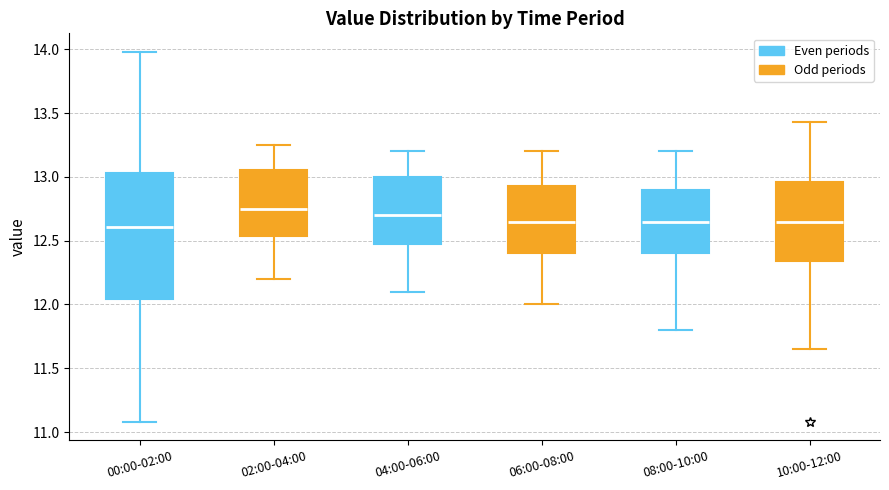

Where does the median line of the box for 10:00-12:00 sit on the y-axis? The values are not printed on the chart, so give them approximately, as read against the axis.

12.65